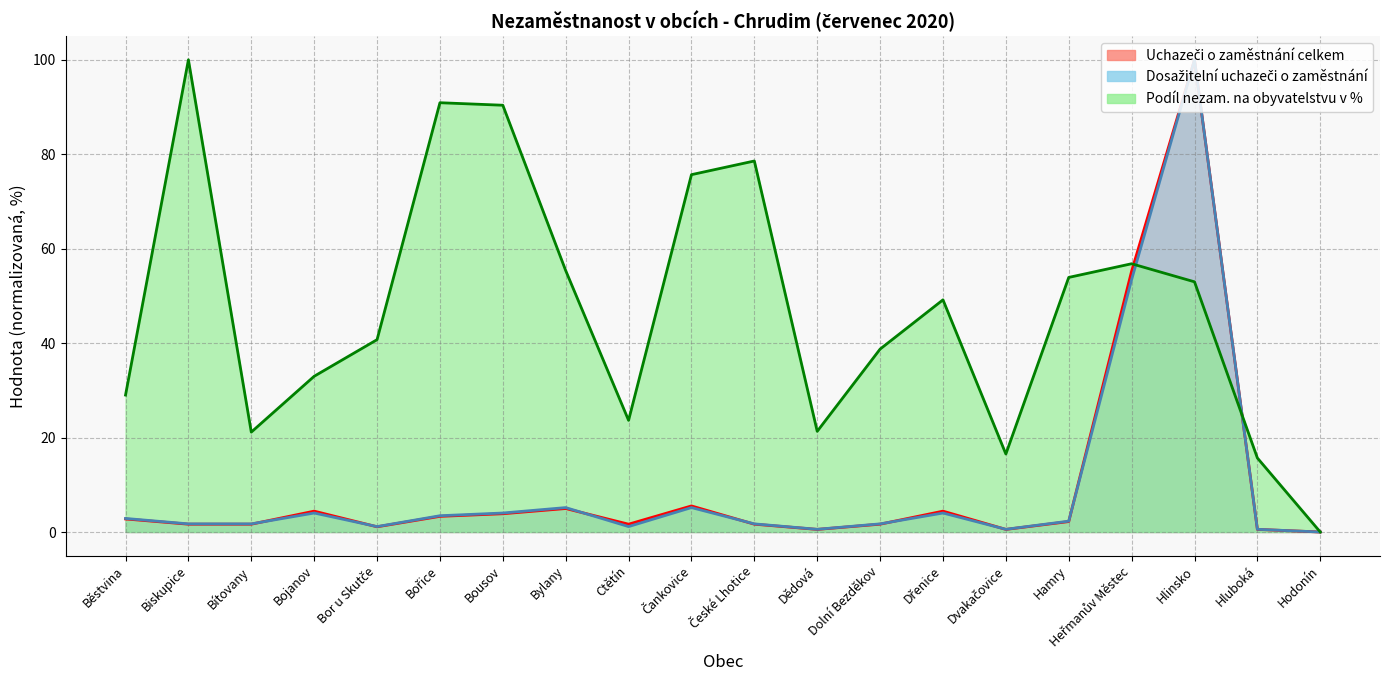

Which series changed the most between Bor u Skutče and Hluboká?

Podíl nezam. na obyvatelstvu v %